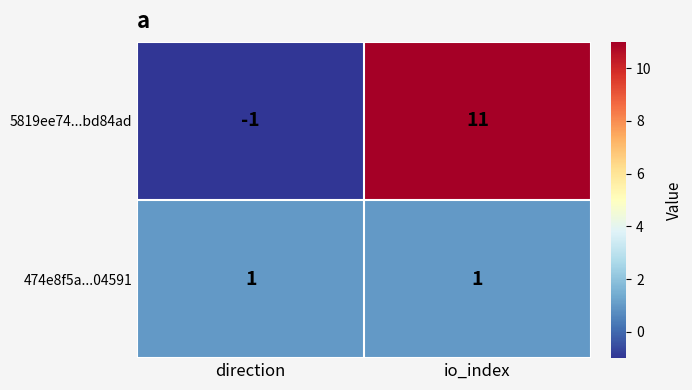

Which category has the highest value across all series?

io_index